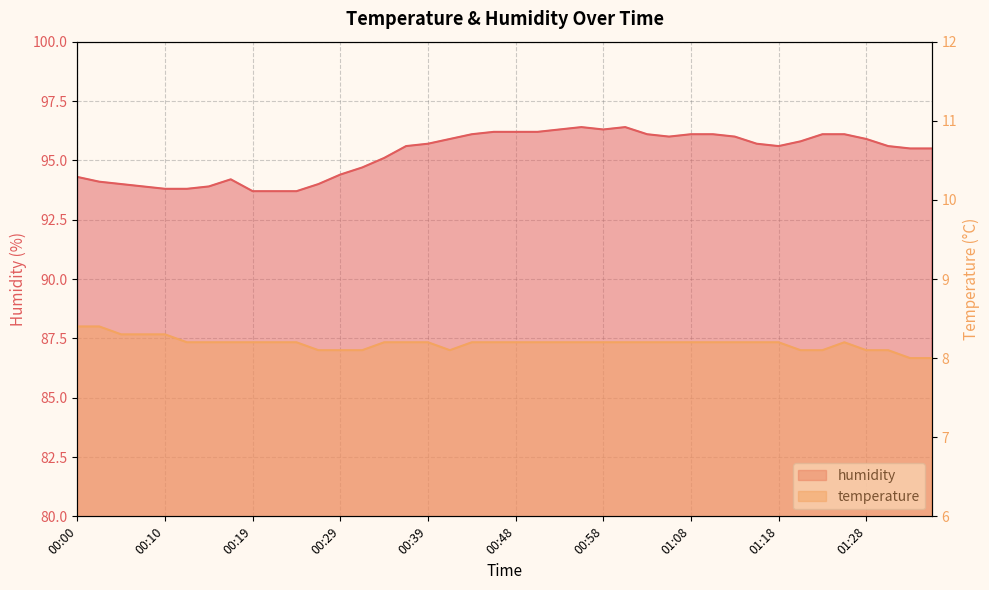

What position from the right is 01:03?

14